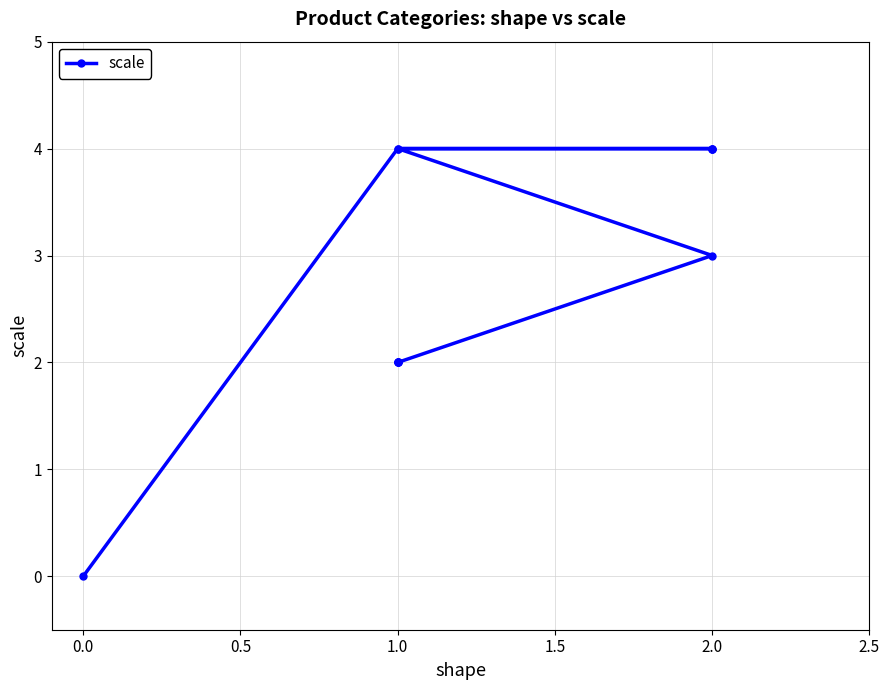

What is the change in value from 0.0 to 2.0?

+4